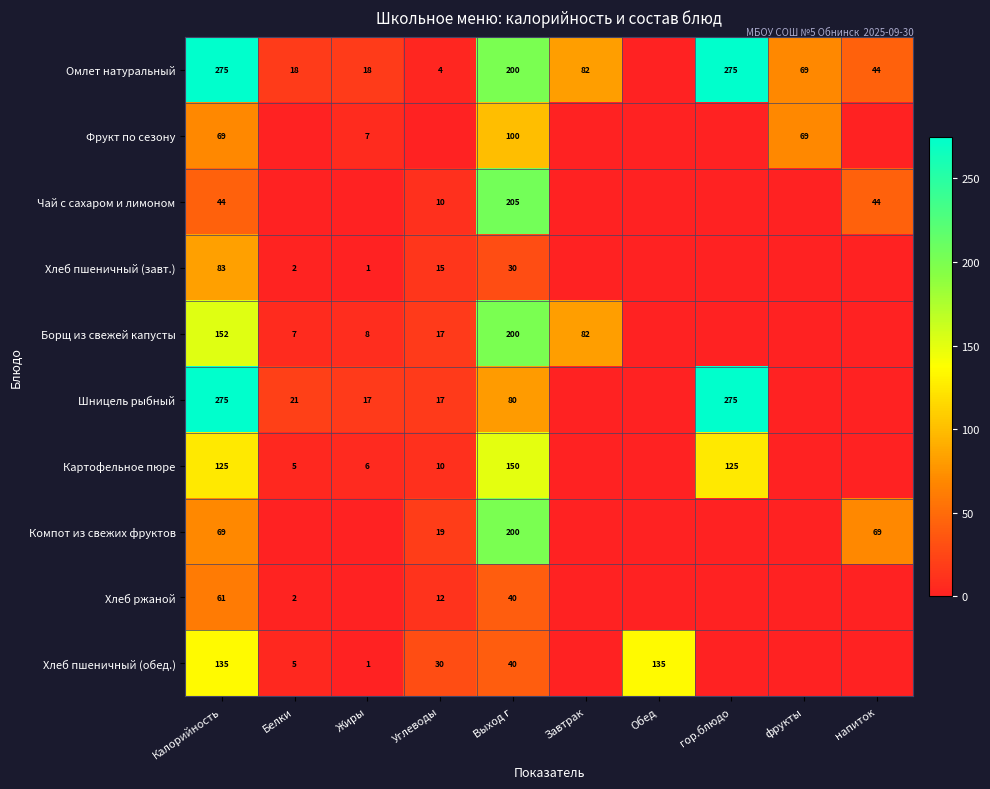

At how many categories does at least one series exceed 262?

2